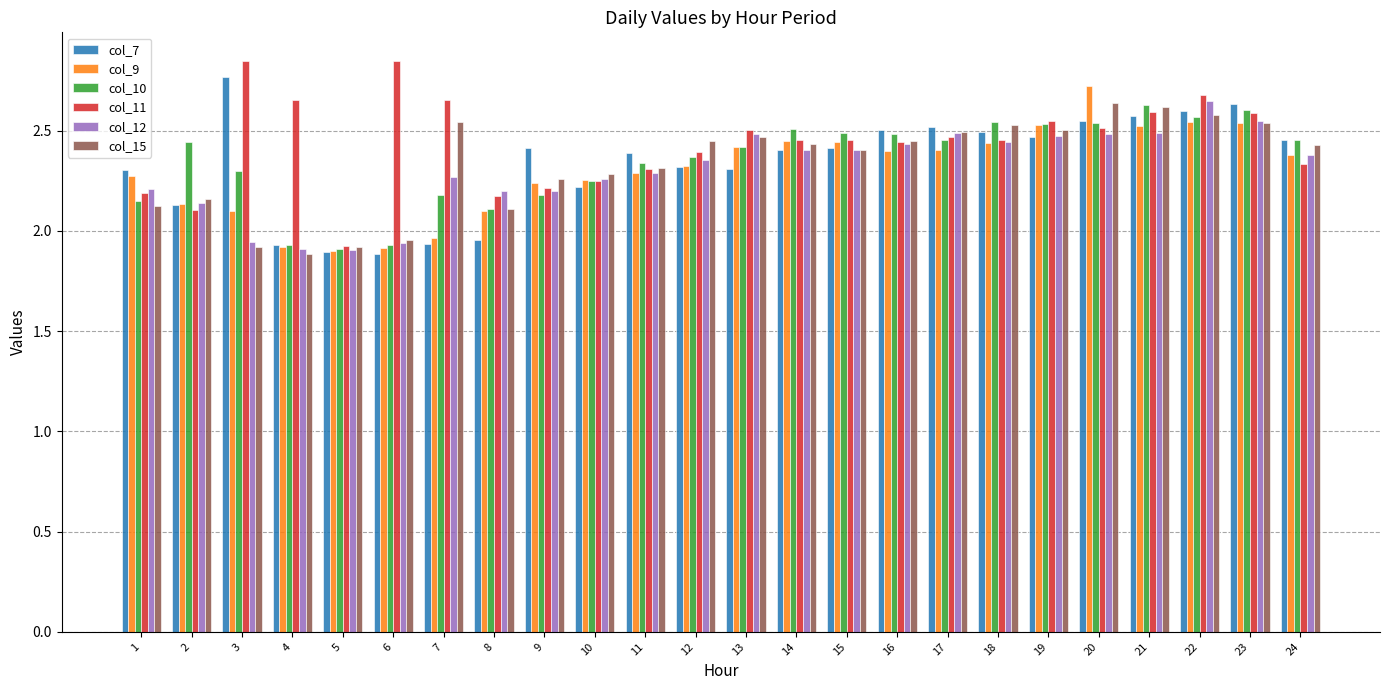

The value of col_7 at 15 is 2.4. True or false?

True